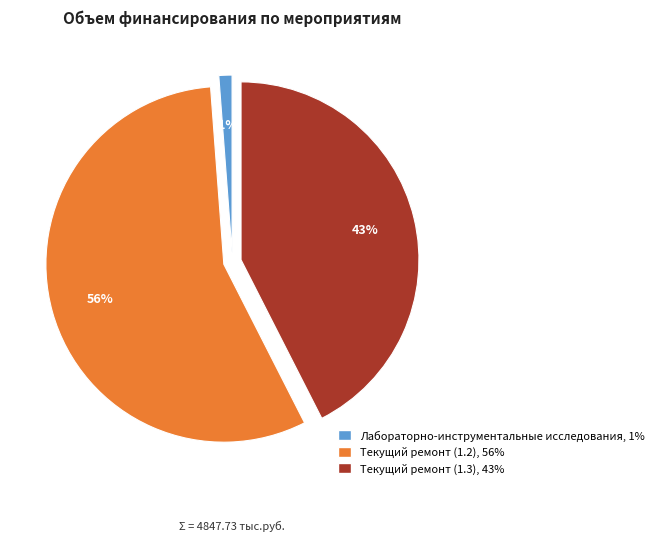

Is there any slice that represents more than half of the pie?

Yes